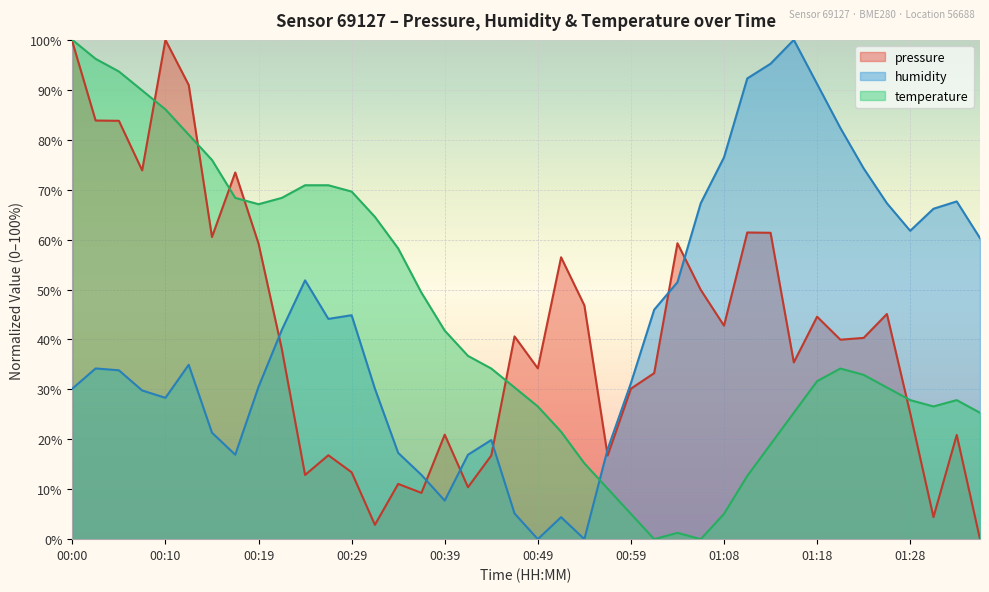

At which label is pressure closest to 50?

01:06